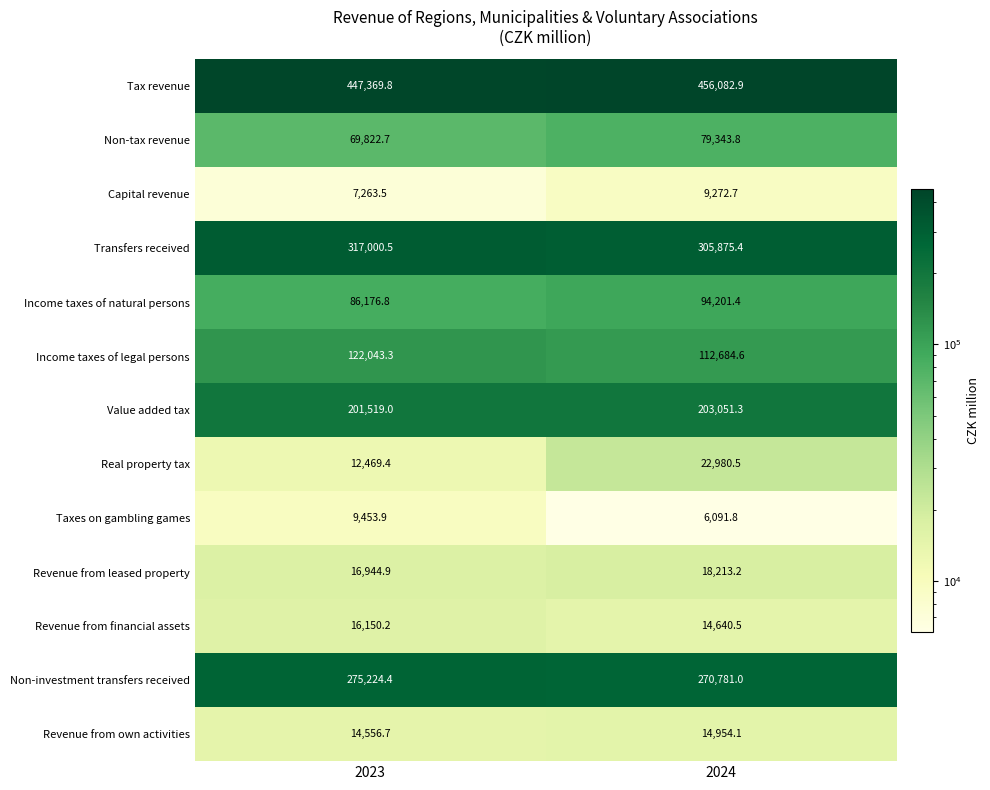

Which series has the widest spread of values?

Transfers received